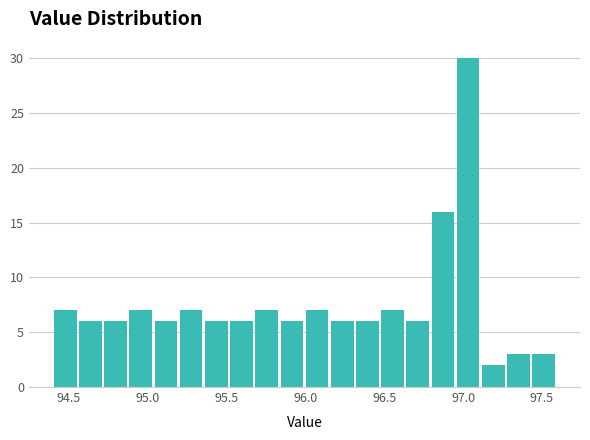

Read against the x-axis, roughly where is the centre of the tallest bar?

97.05